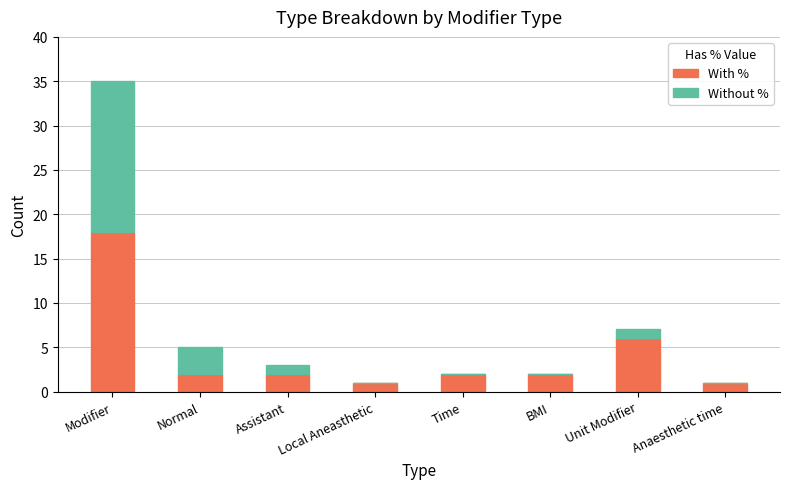

Is it true that With % equals 0 at BMI?

False